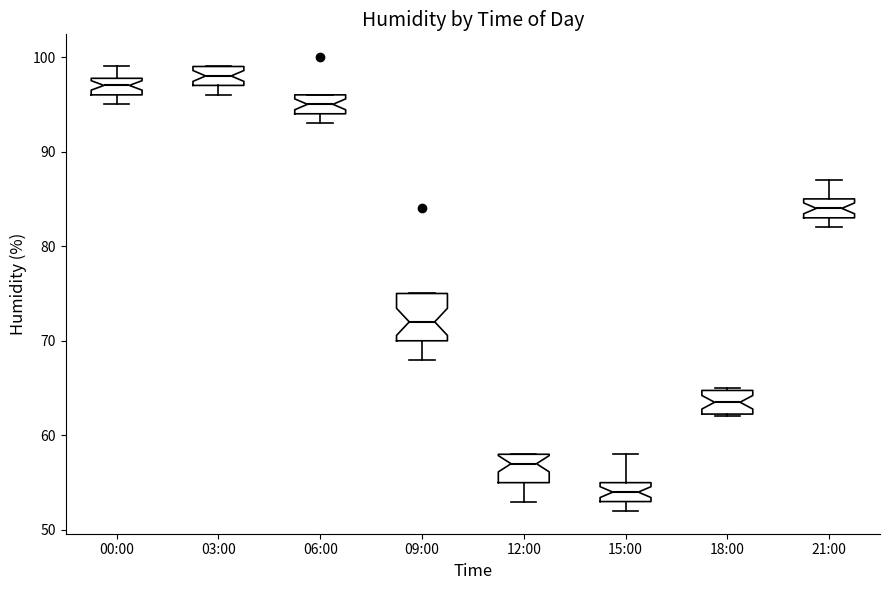

Which box is the tallest, from its lower edge to its upper edge?

09:00